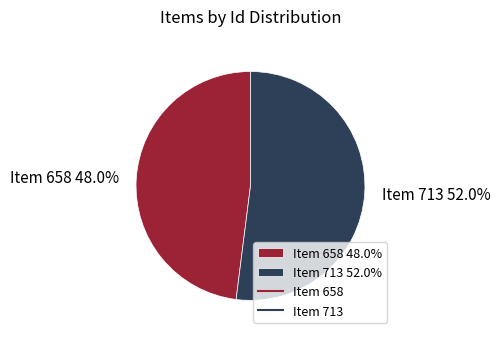

How many slices are in this pie chart?

2